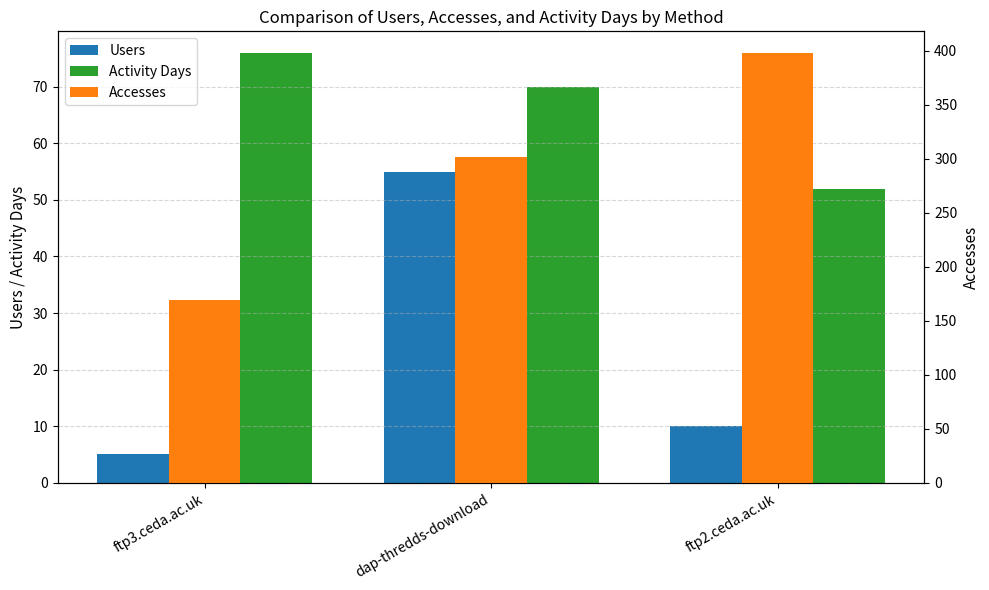

How many Users values are between 5 and 55?

3